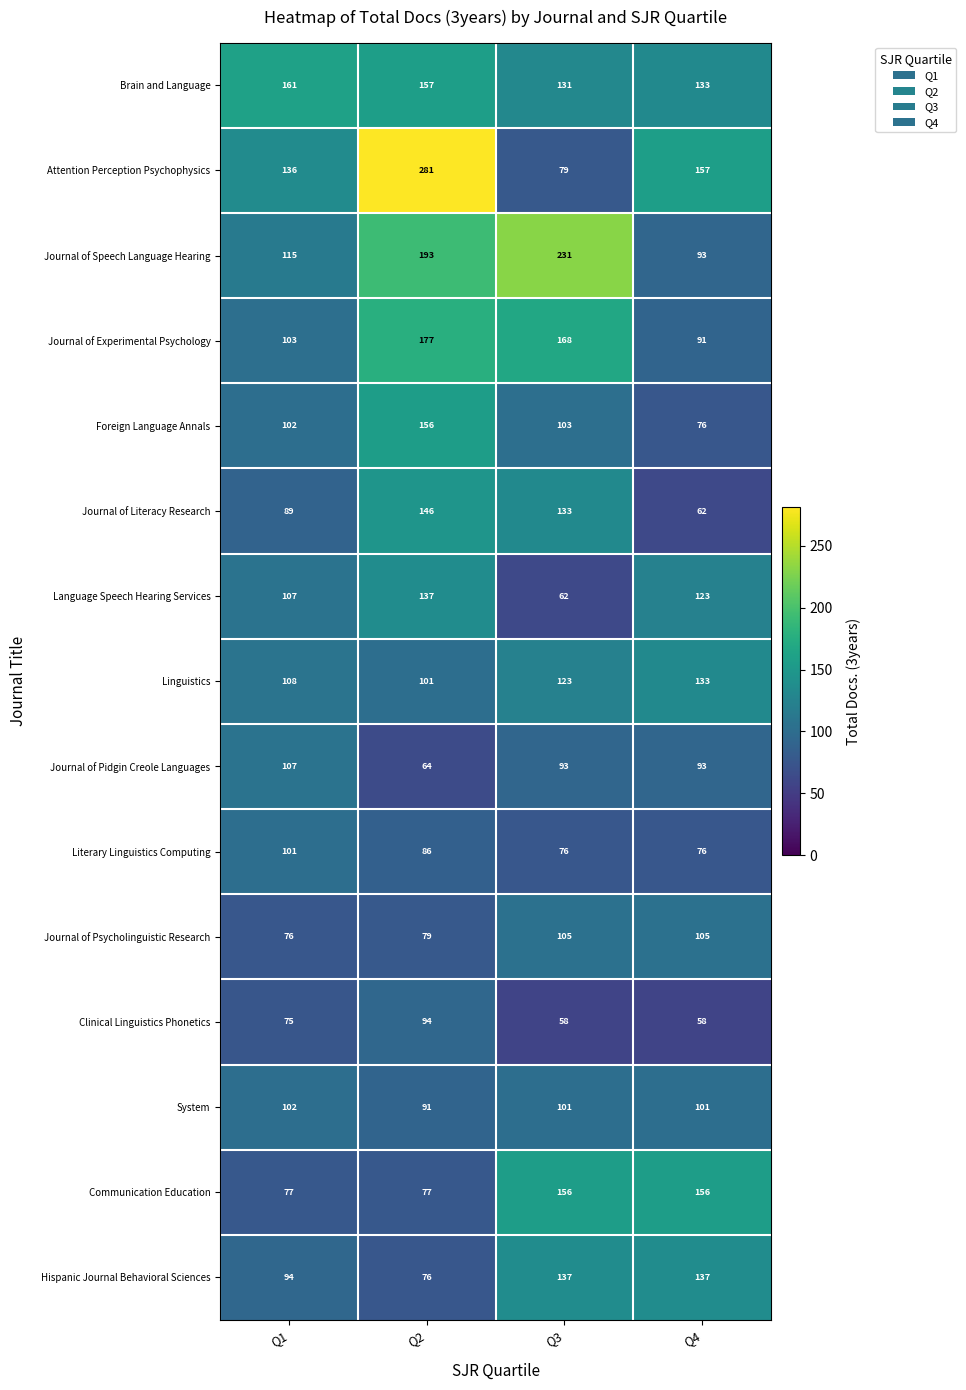

What is the sum of the Attention Perception Psychophysics values at Q2 and Q1?

417